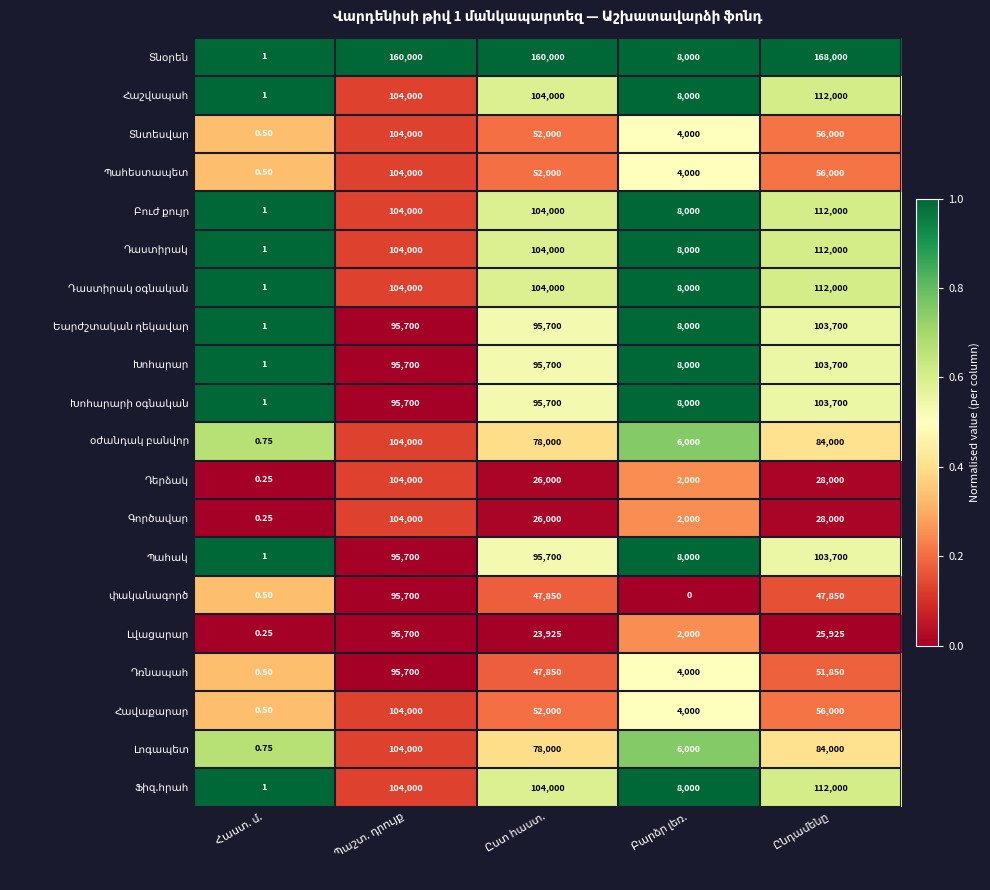

At which category does the chart reach its peak across all series?

Հաստ. մ.